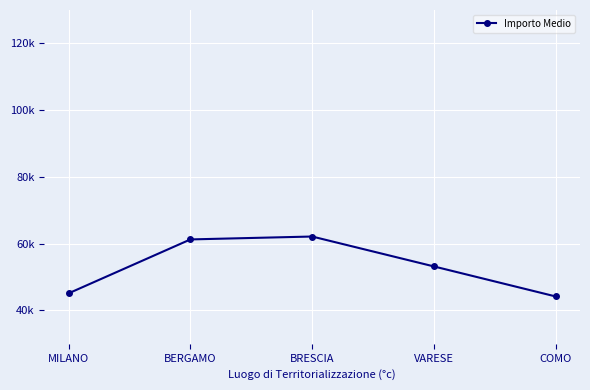

What is the greatest value displayed?

62138.4